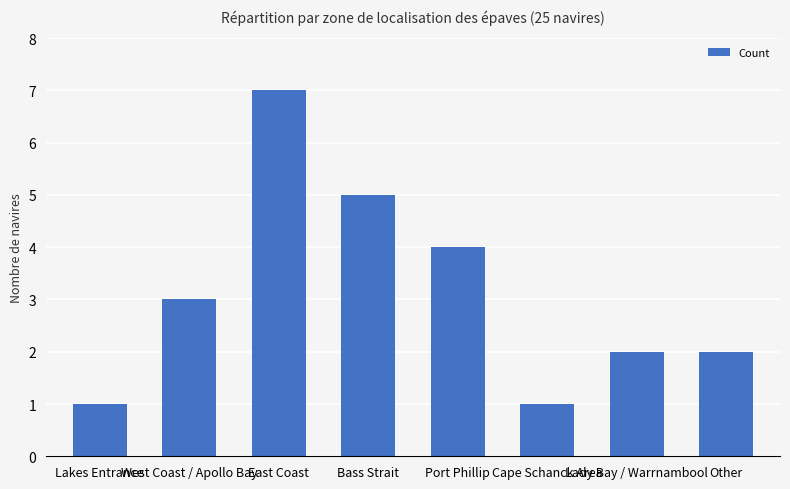

What is the value of the 4th bar from the left?

5